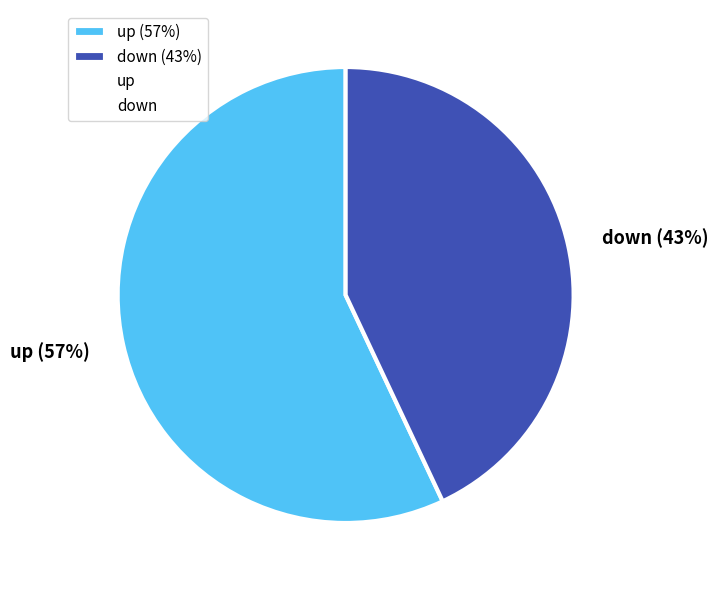

To the nearest percent, what is the average slice percentage?

50%